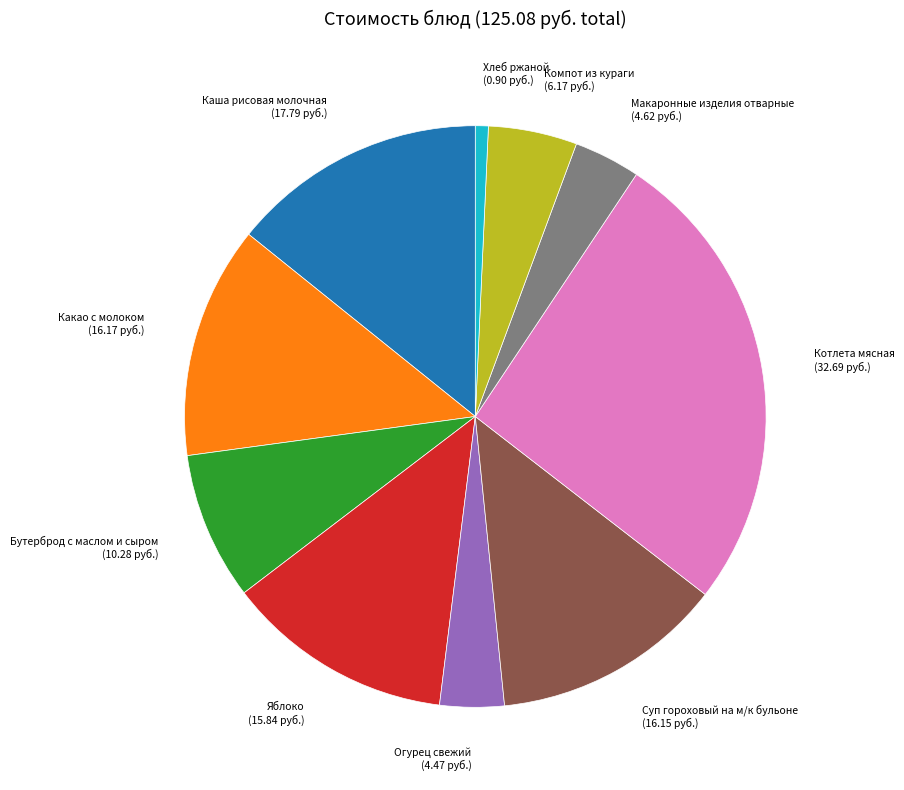

Count the number of slices in the pie.

10